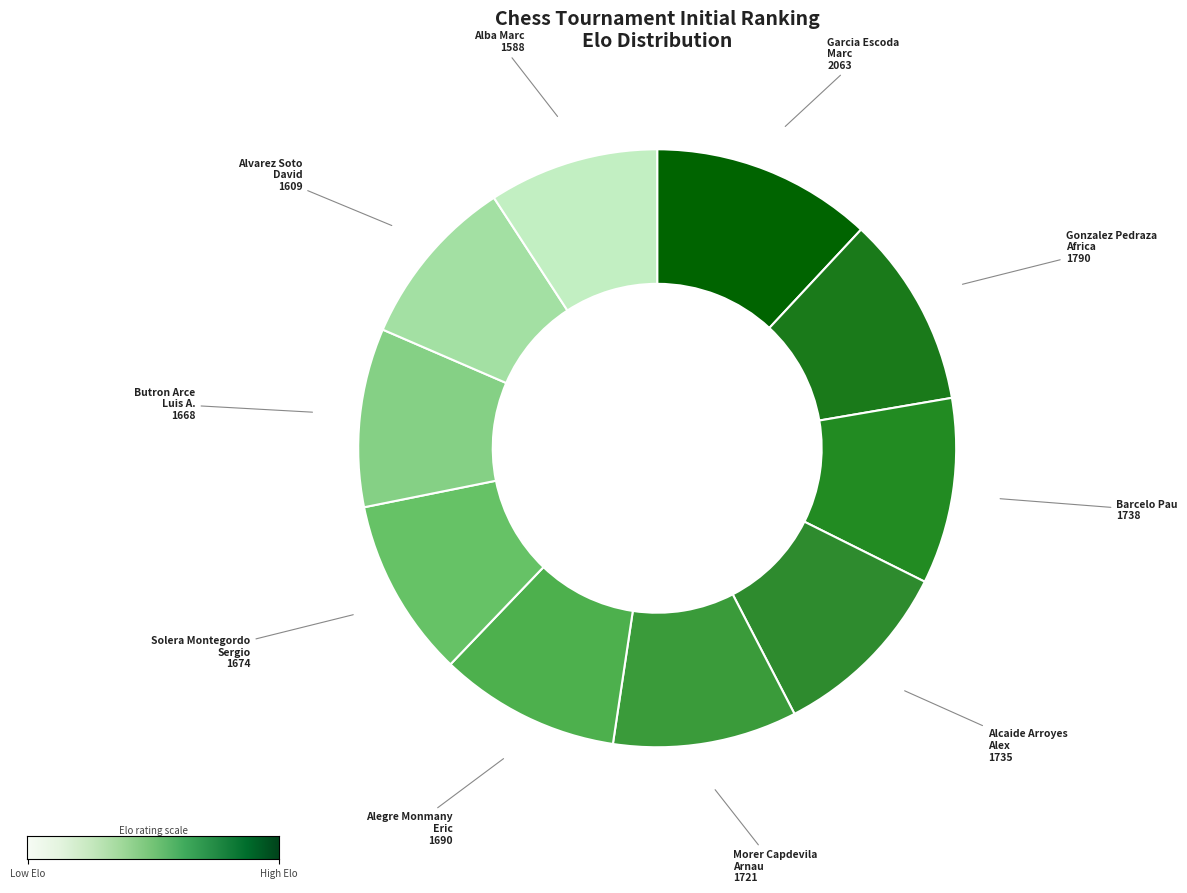

How many slices are in this pie chart?

10